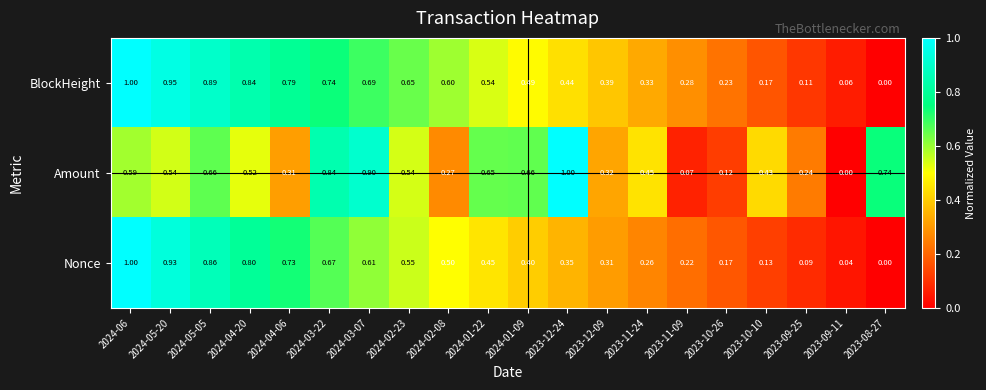

Rank the series by their average value, from lowest to highest.

Nonce, Amount, BlockHeight